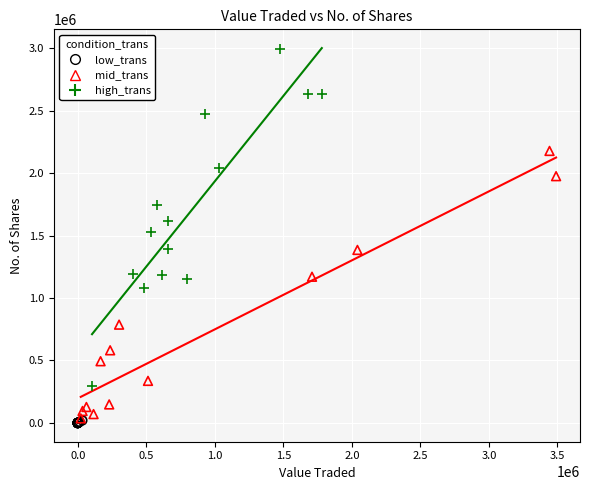

Which series reaches the maximum Y coordinate?

high_trans